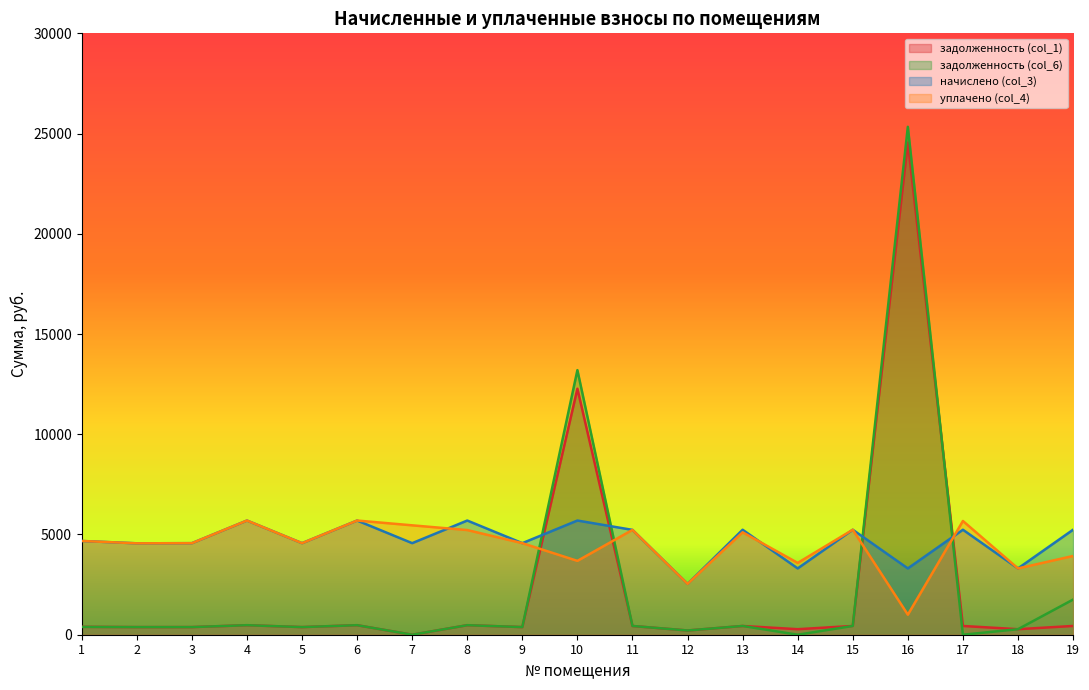

What is the value of the начислено (col_3) point at the 18th from the left?

3307.0